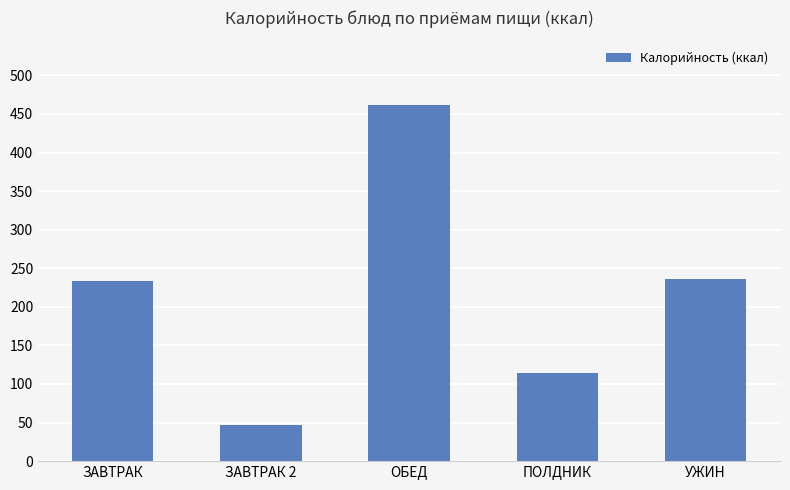

At which label is the value closest to 254?

УЖИН